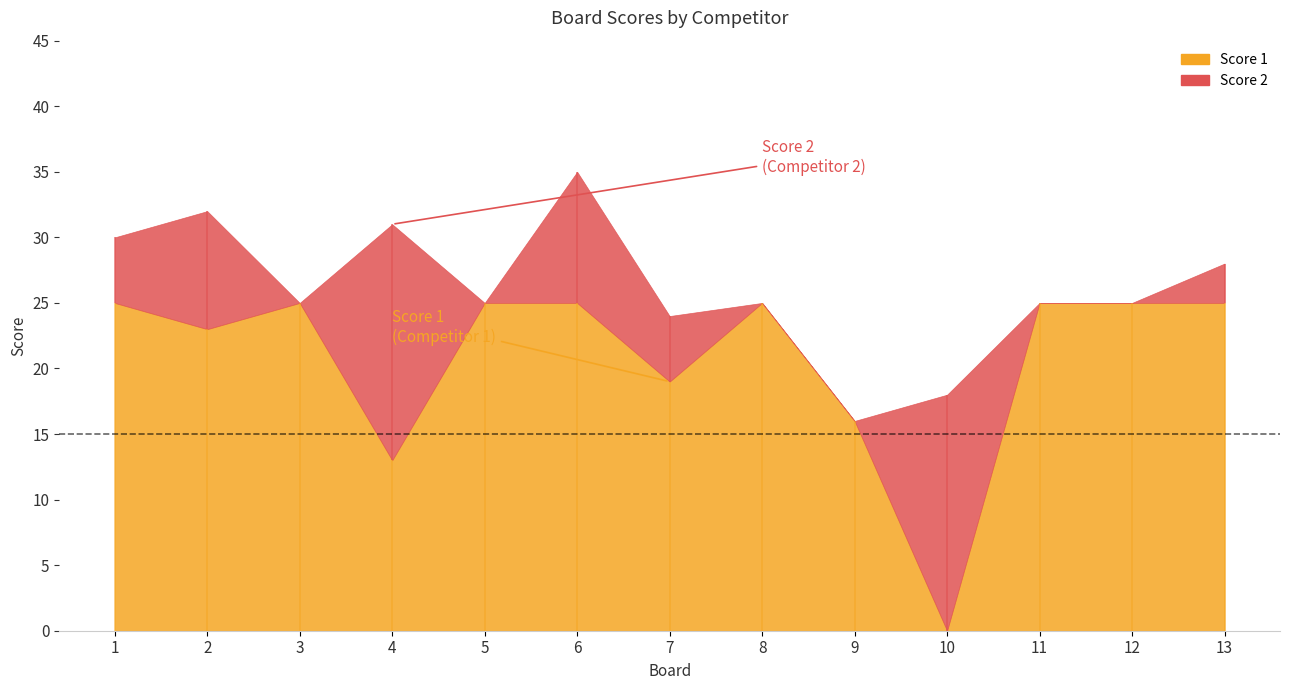

True or false: Score 2 and Score 1 cross at least once.

True